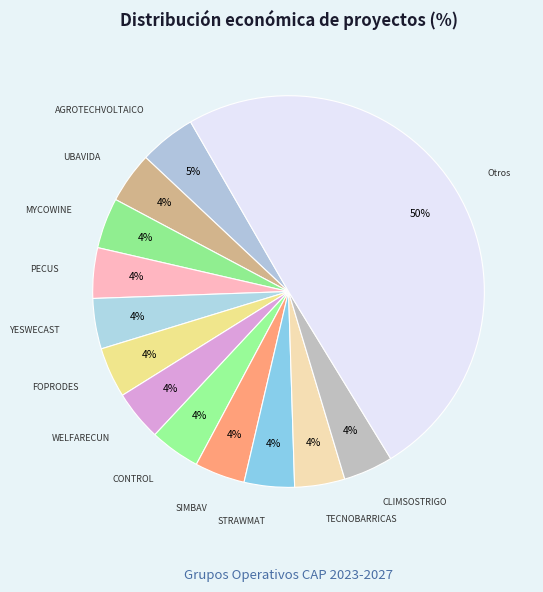

Count the number of slices in the pie.

13